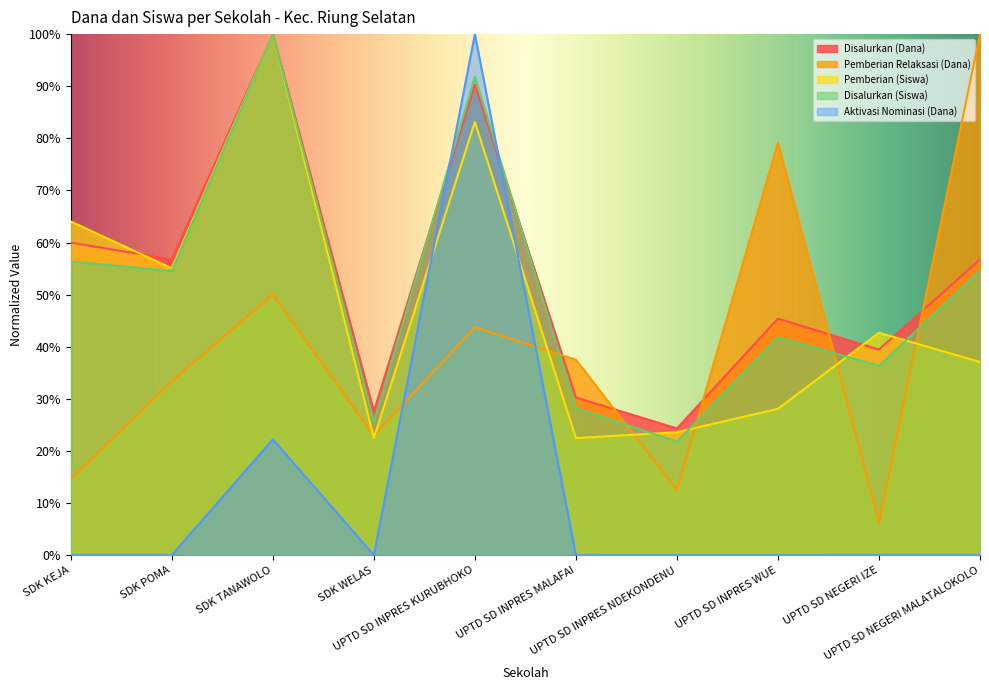

The Pemberian (Siswa) series shows 29.9 at SDK TANAWOLO. True or false?

False